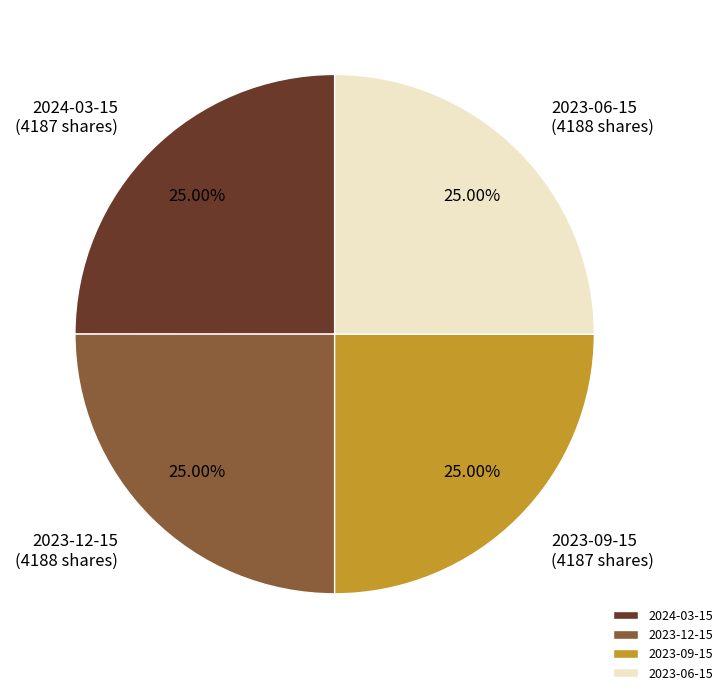

Does 2023-09-15 account for over 50% of the chart?

No